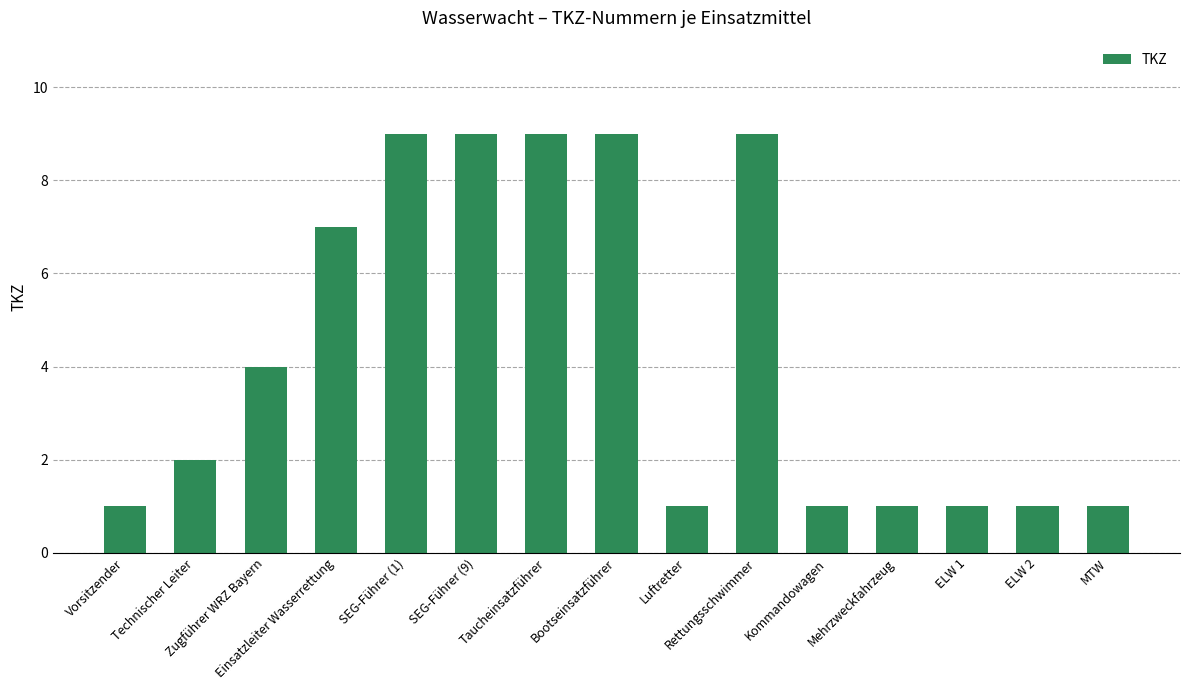

Count the number of data series in this chart.

1